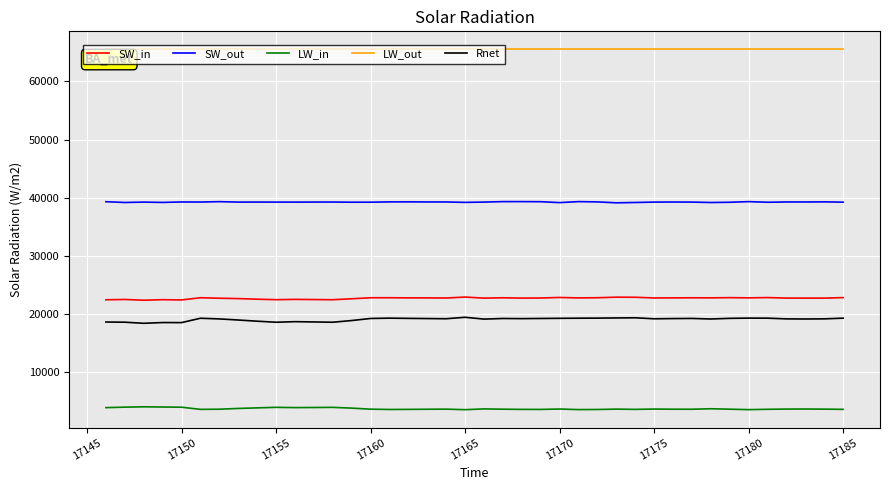

What is the lowest value of the Rnet series?

18356